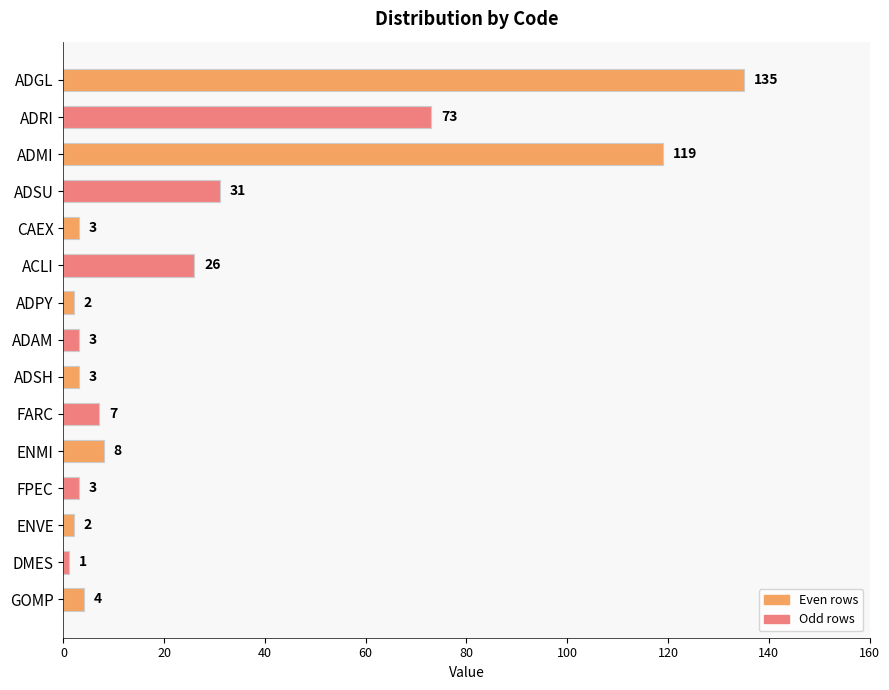

How many data points does each series have?

15